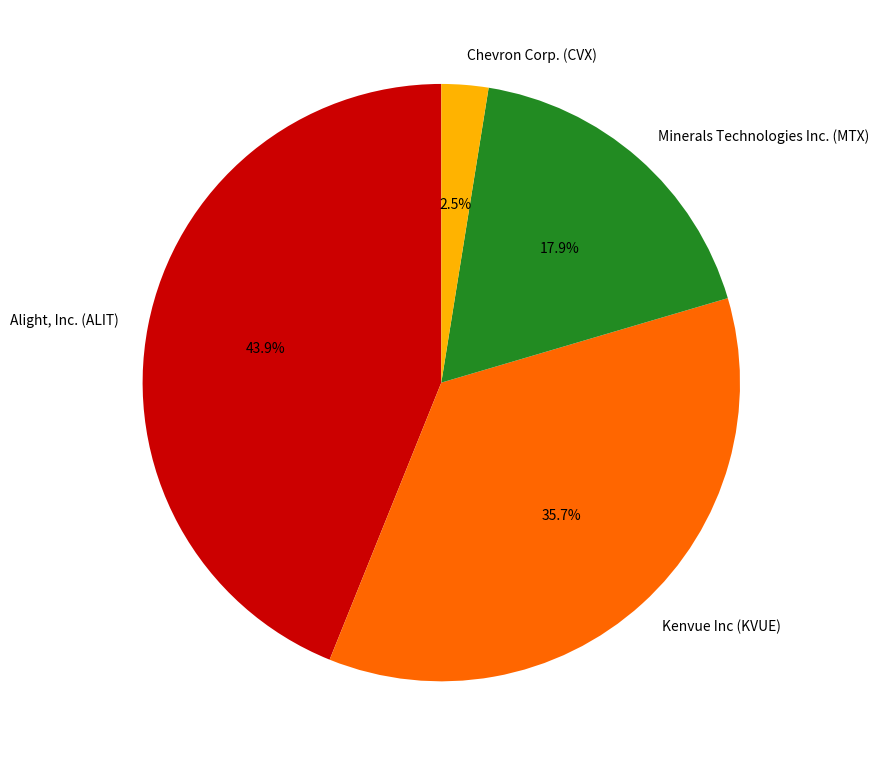

Is it true that Minerals Technologies Inc. (MTX) is 18% of the pie?

True